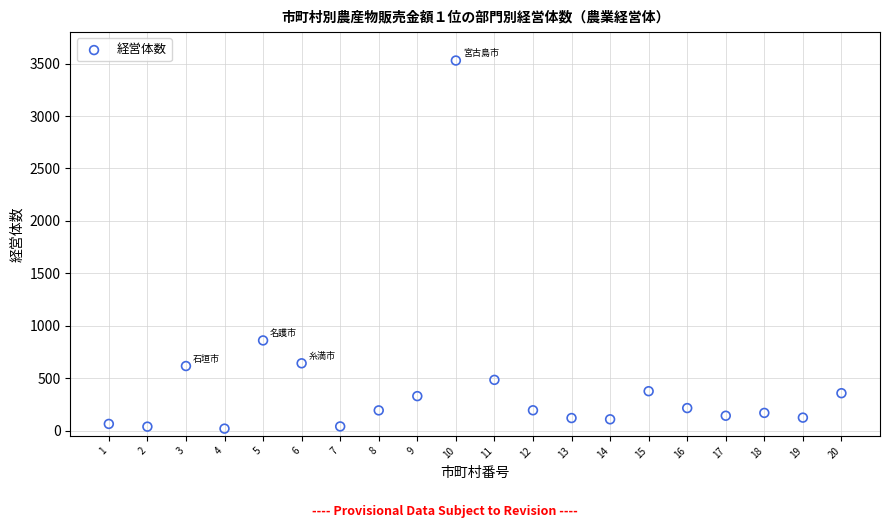

What Y value in the scatter plot is closest to 1774?

860